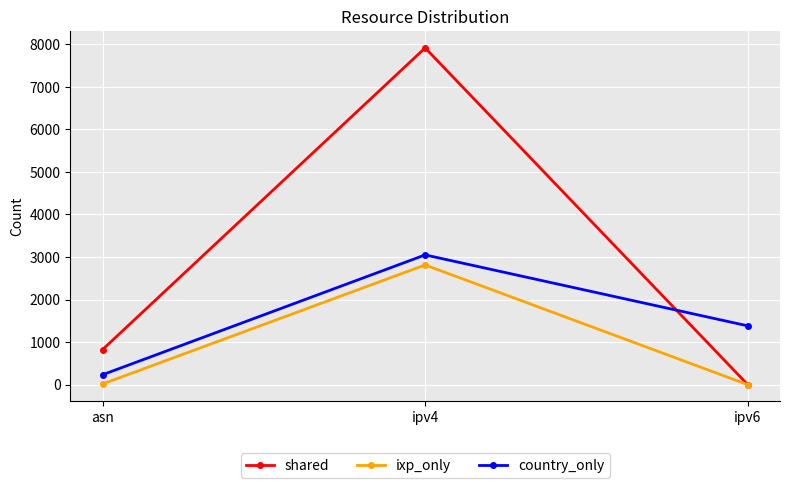

How many data points does each series have?

3